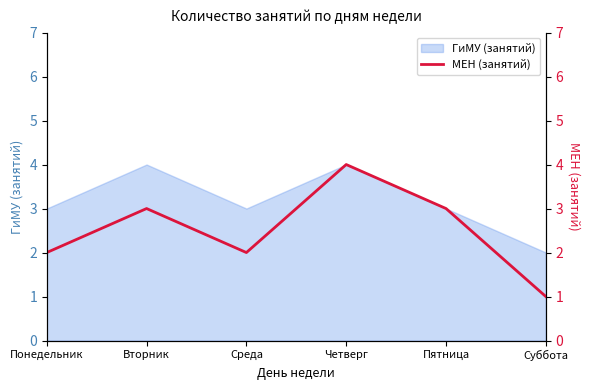

At which category does the data reach its first local valley?

Среда